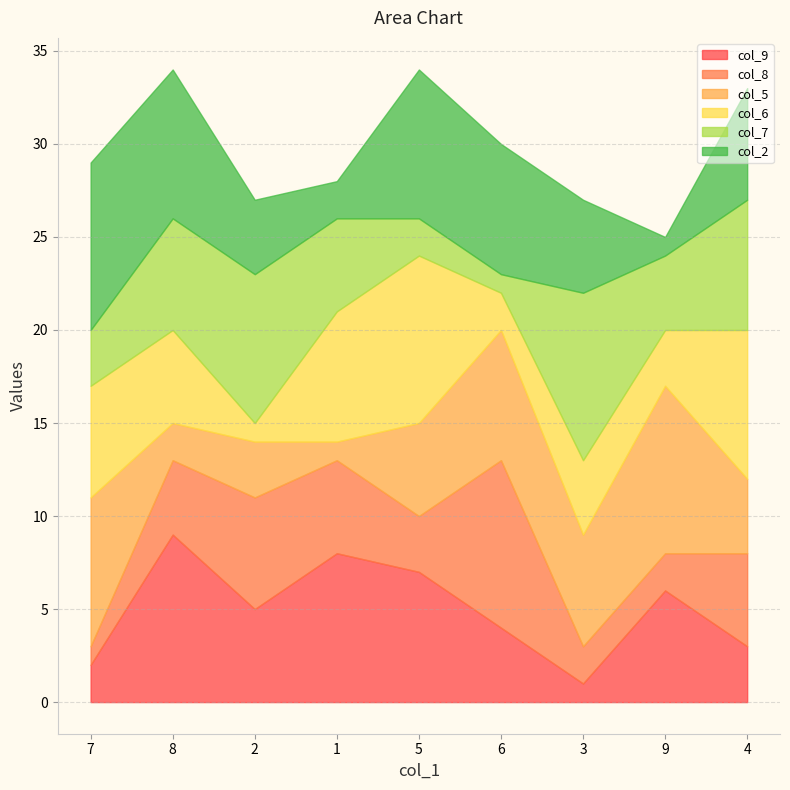

At which label does col_8 first exceed 4?

2